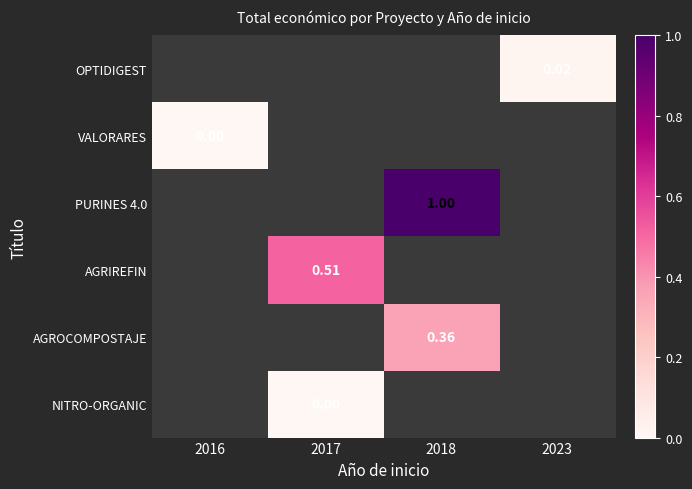

What is the maximum value shown in the chart?

1.0